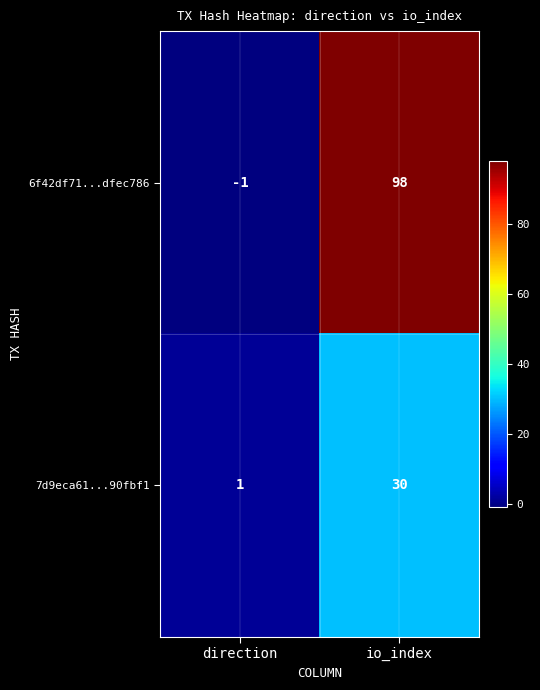

At which category is the sum across all series the highest?

io_index